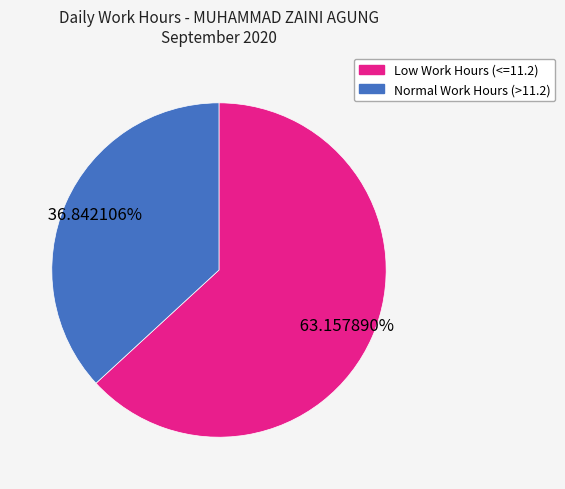

Is there a majority slice in this chart?

Yes